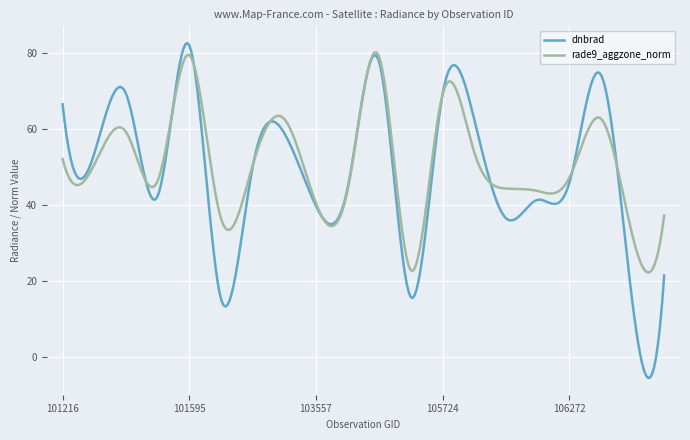

What is the minimum value for dnbrad?

-5.6